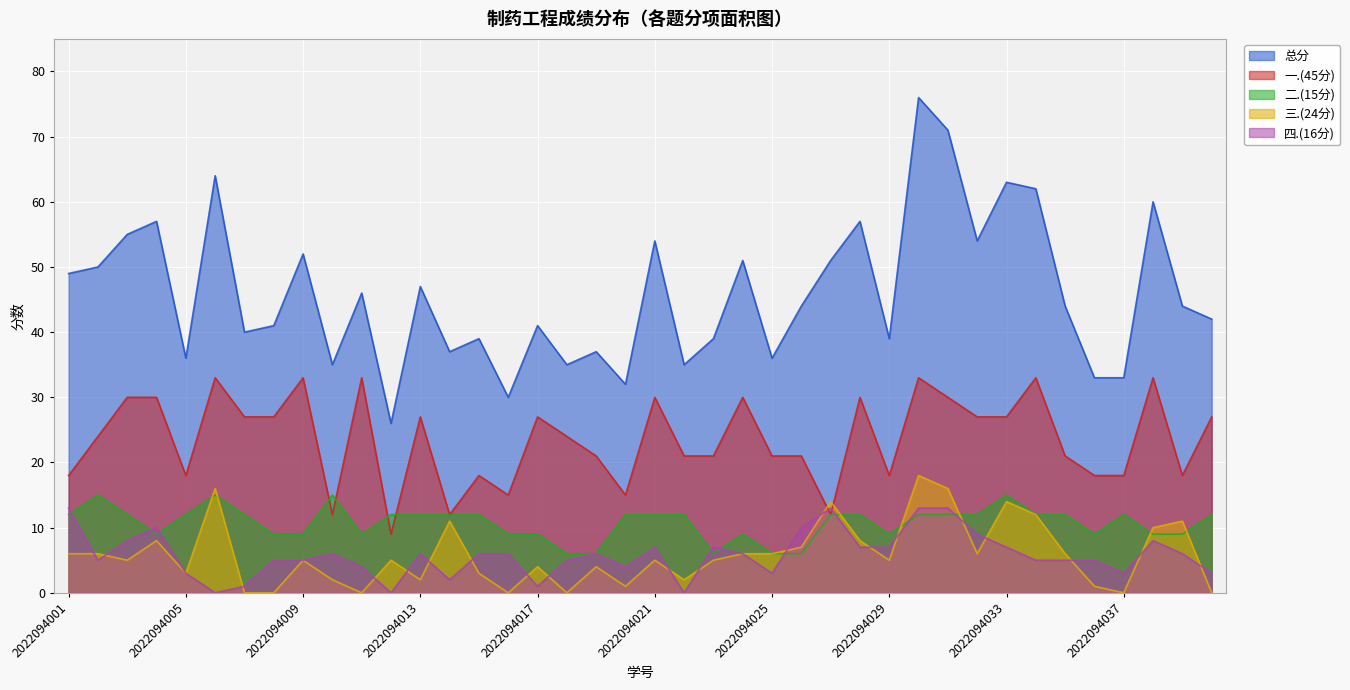

True or false: 三.(24分) has more than 2 points higher than both neighbors.

True